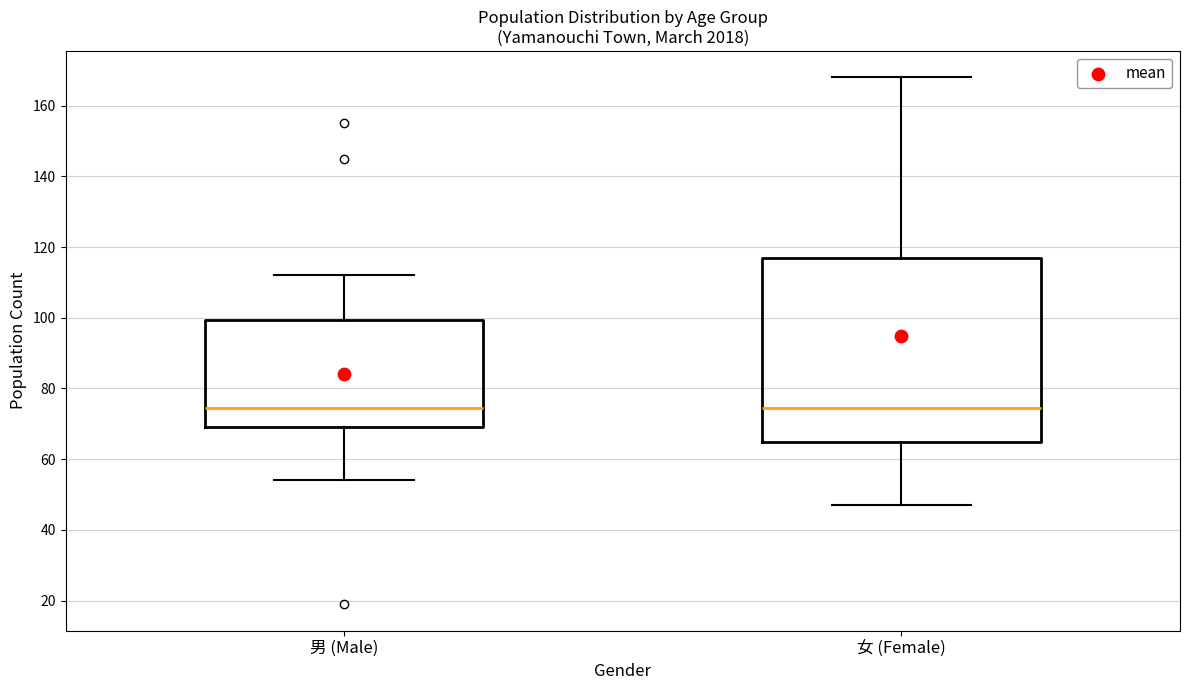

Reading left to right, transcribe this box plot: for each box, give where its median line is, the range the box spans, and where its two whiskers end, as read against the y-axis. The values are not printed on the chart, so give them approximately, as read against the axis.

男 (Male): median 74, box 70 to 100, whiskers 54 to 112
女 (Female): median 74, box 66 to 118, whiskers 48 to 168